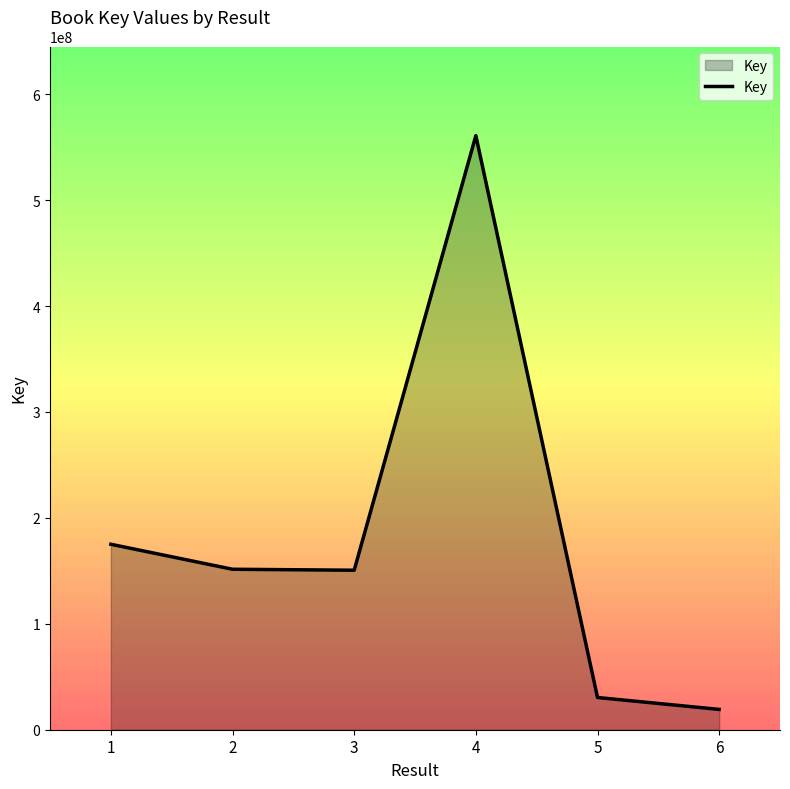

Is it true that the value at 2 is 216589291?

False